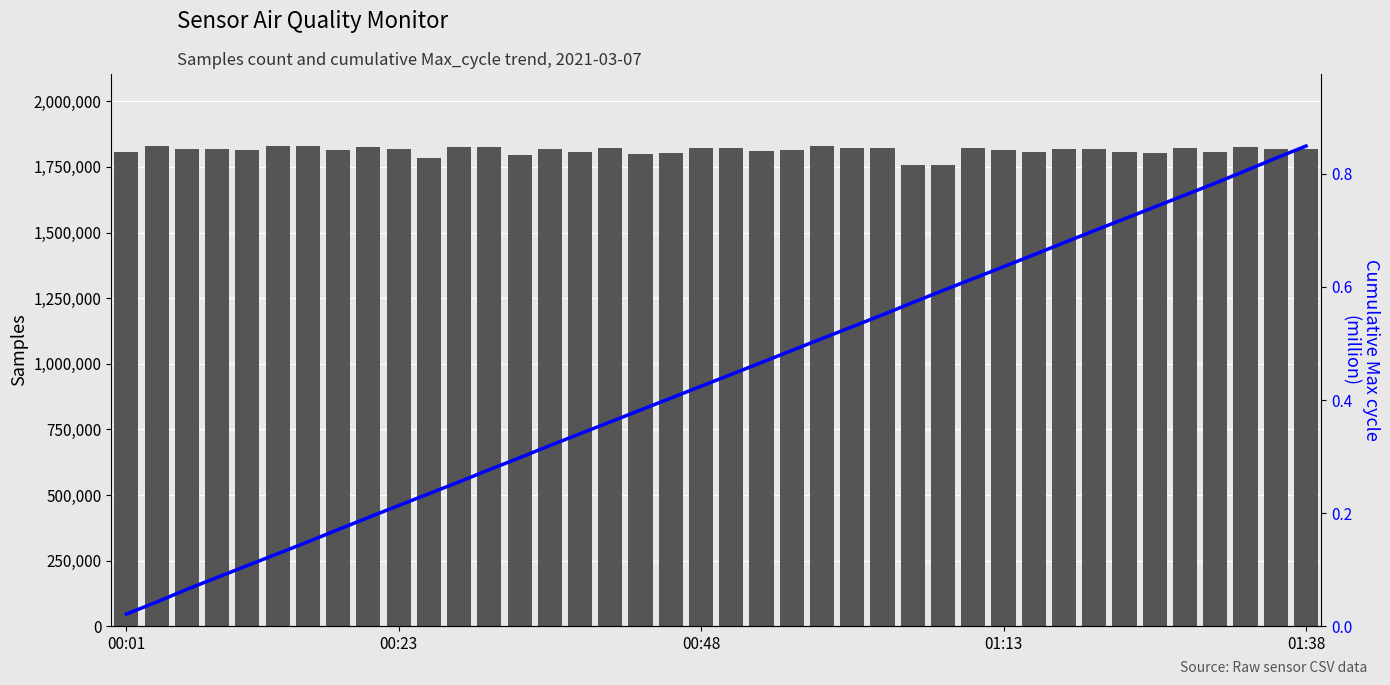

At 25, list the series in order from smallest to largest.

Cumulative Max_cycle, Samples